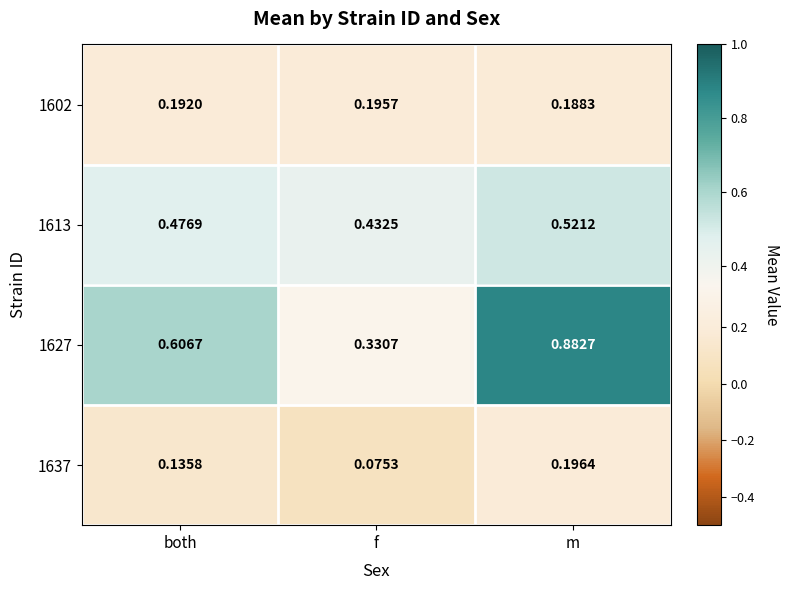

At which category does the chart reach its minimum across all series?

f